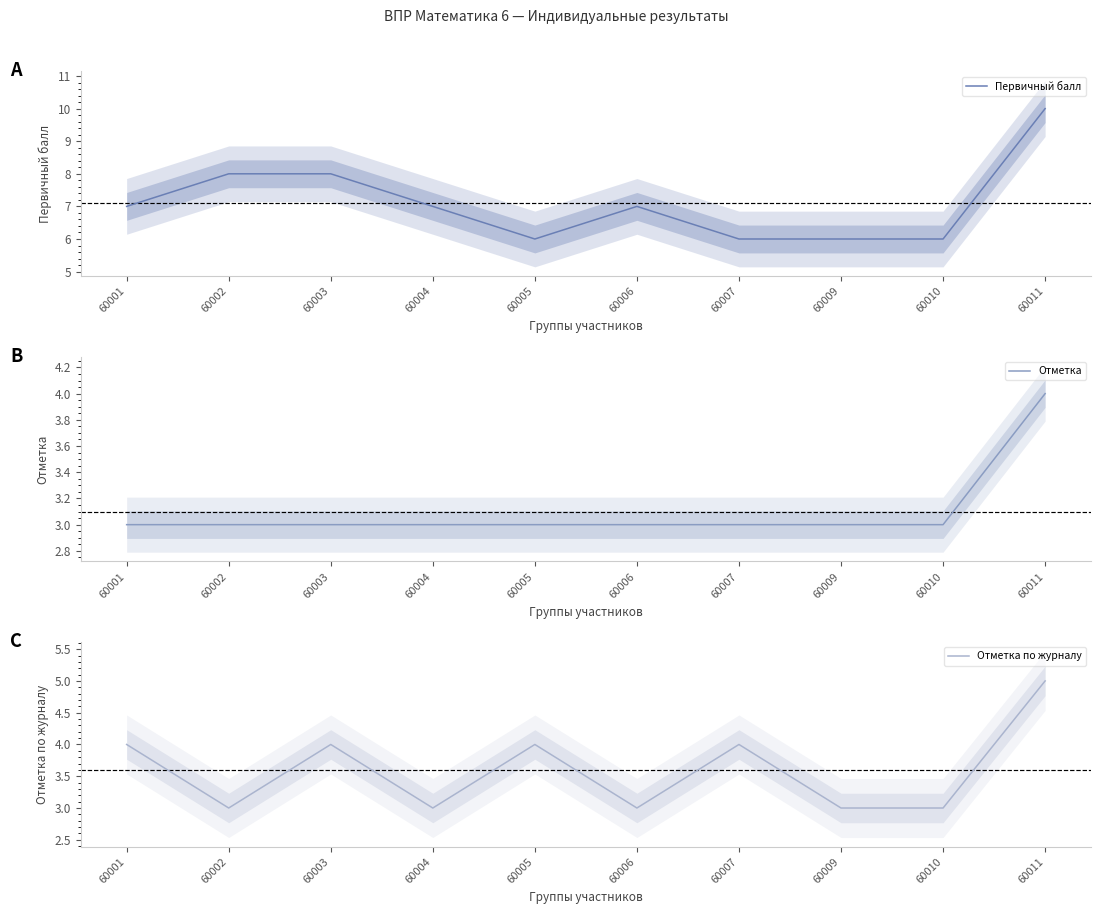

Between 60003 and 60004, which series saw the biggest shift?

Первичный балл